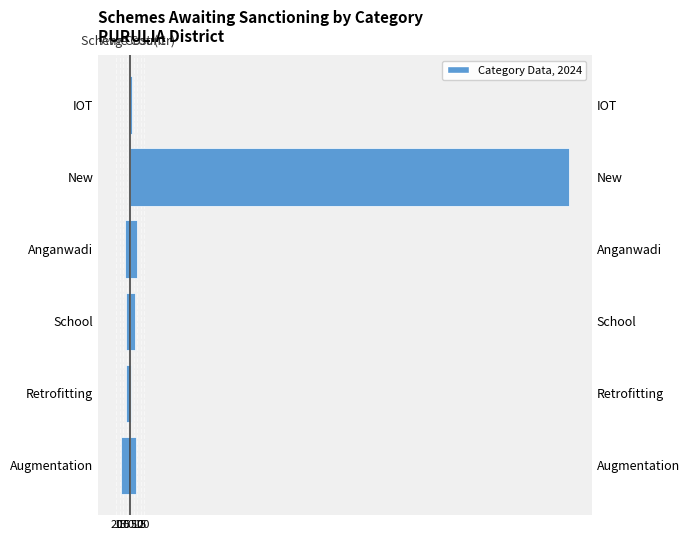

What is the sum of the Scheme Count values at 5 and 20?

-22.0